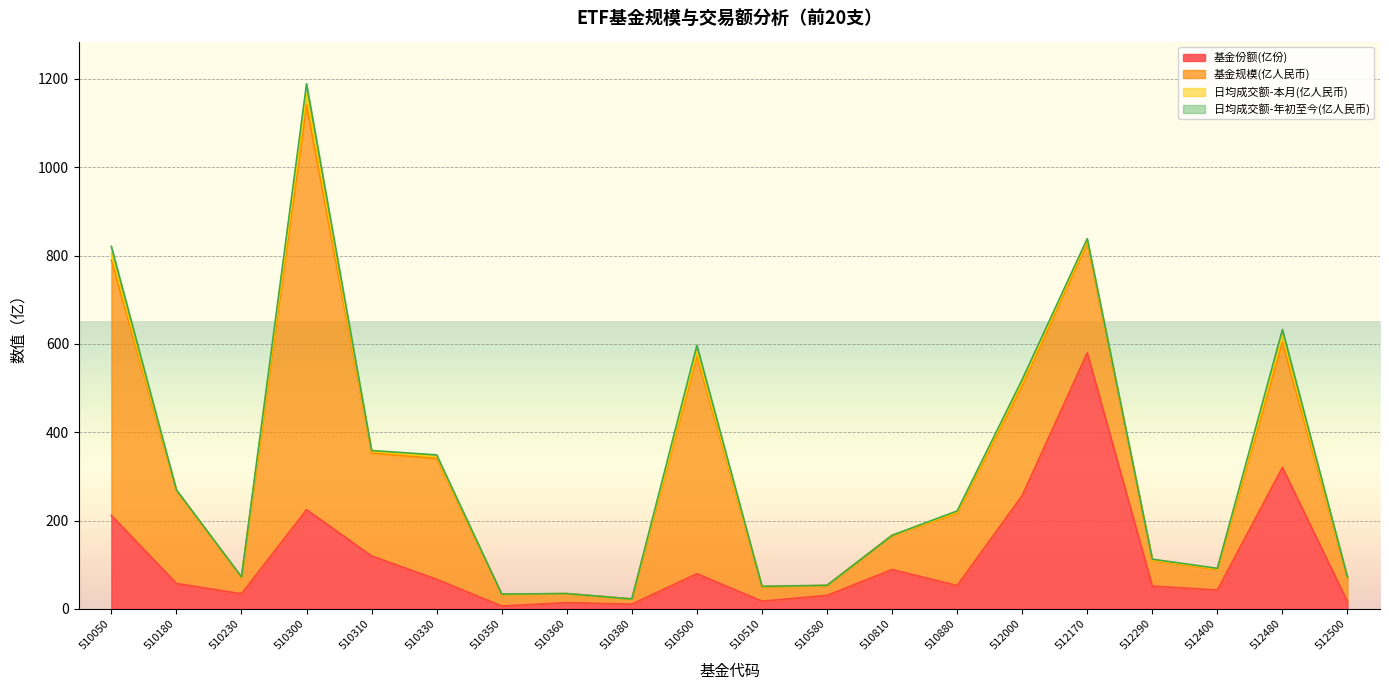

The value of 基金份额(亿份) at 510310 is 161.5. True or false?

False